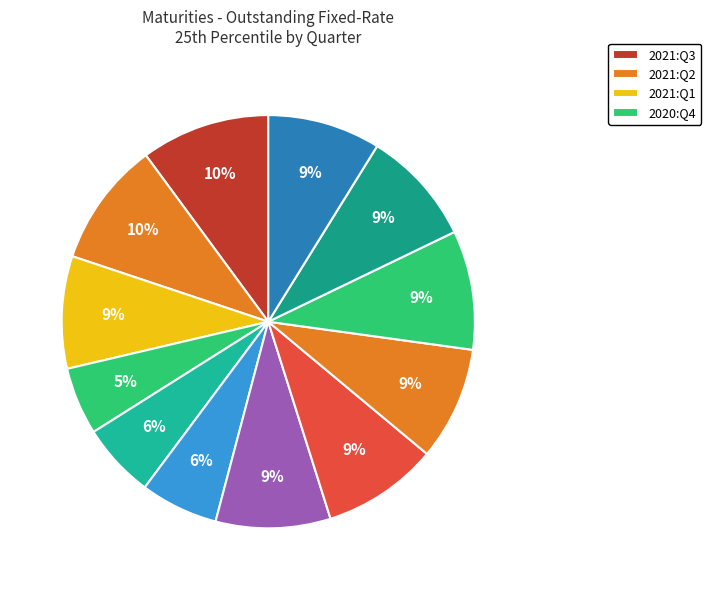

How many slices are in this pie chart?

12